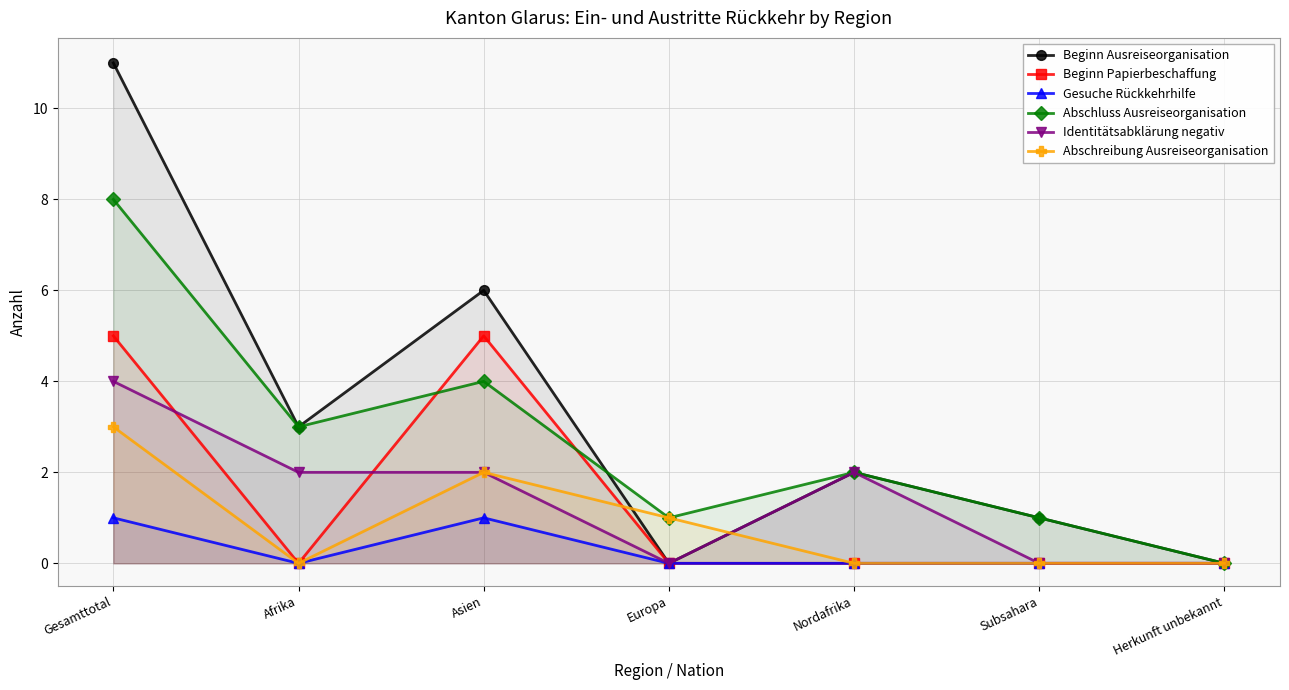

List the labels in order of Gesuche Rückkehrhilfe value, largest first.

Gesamttotal, Asien, Afrika, Europa, Nordafrika, Subsahara, Herkunft unbekannt